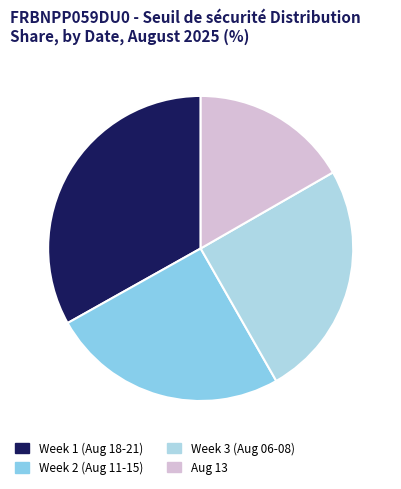

How many slices are in this pie chart?

4